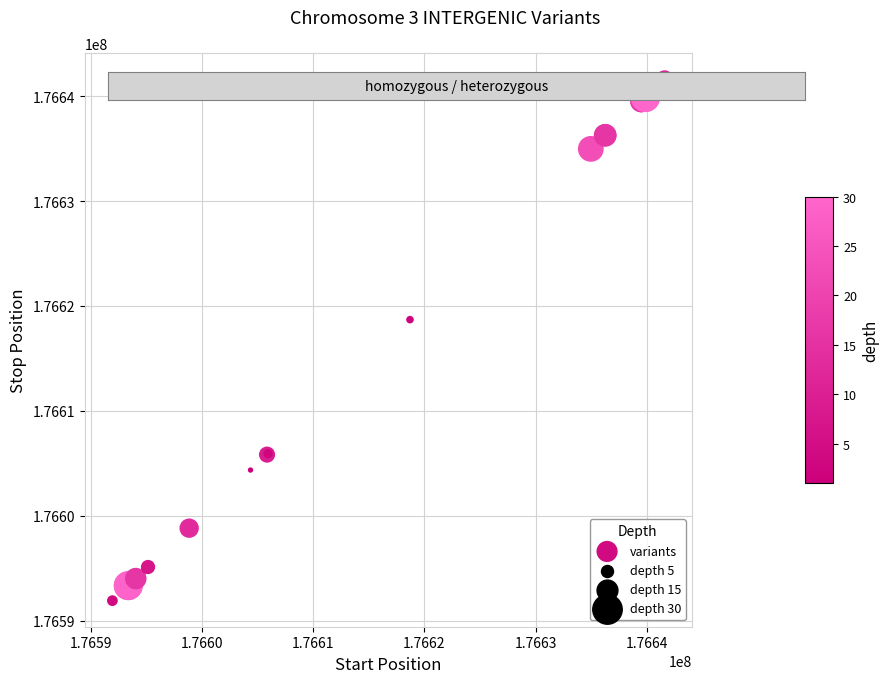

What Y value in the scatter plot is closest to 176616765?

176618698